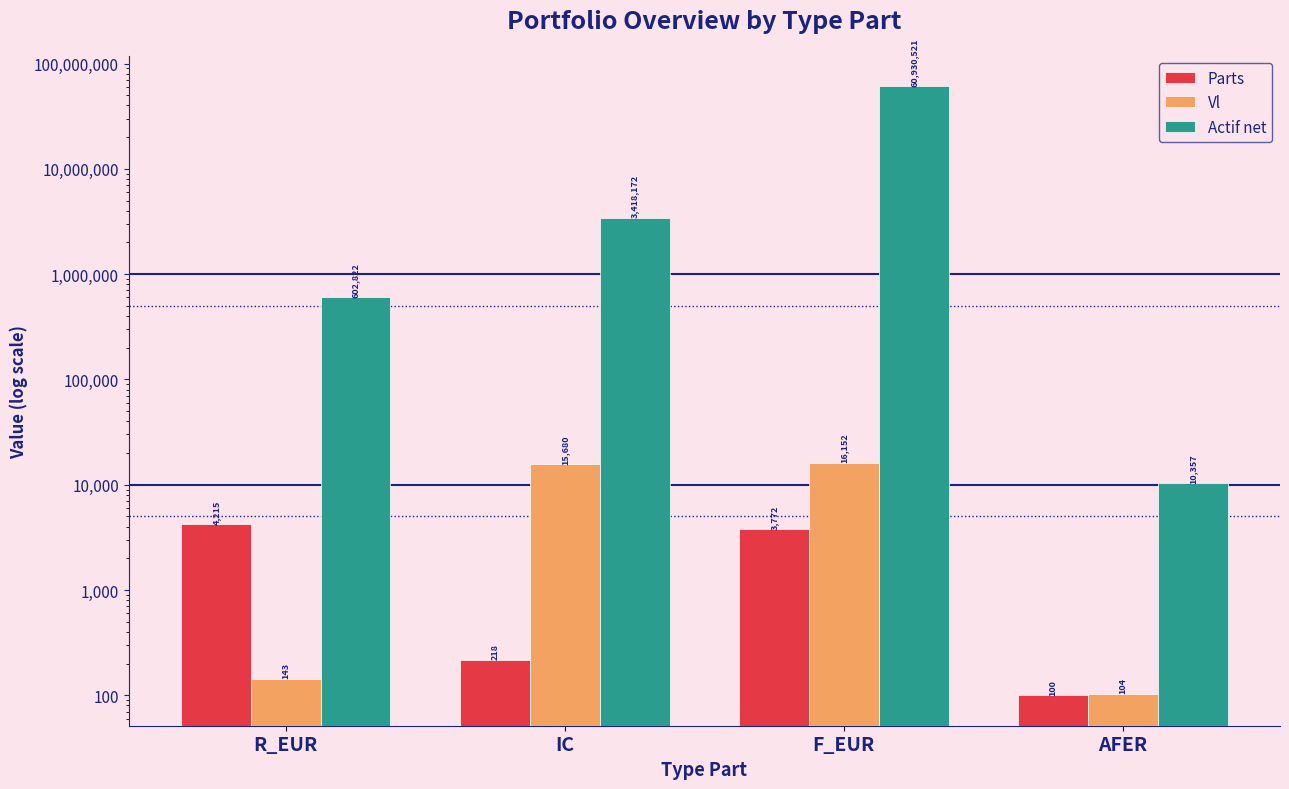

What is the value of the Vl bar at the 1st from the left?

143.0